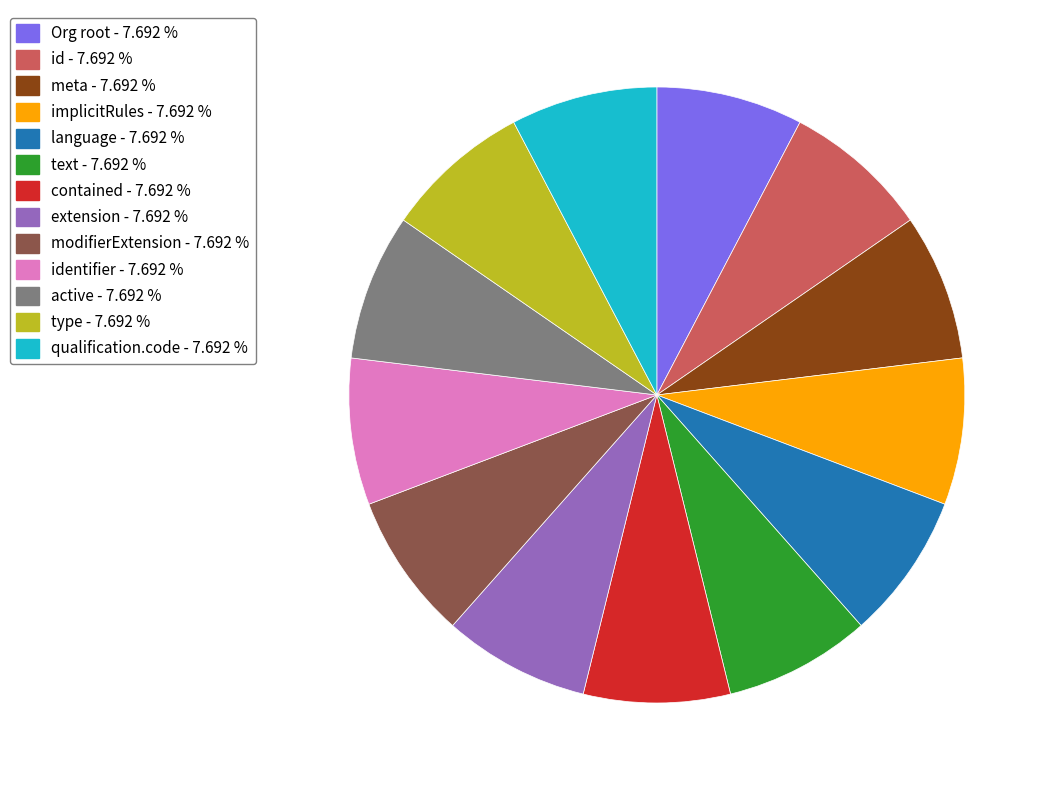

Do text - 7.692 % and qualification.code - 7.692 % together represent more than half of the pie?

No